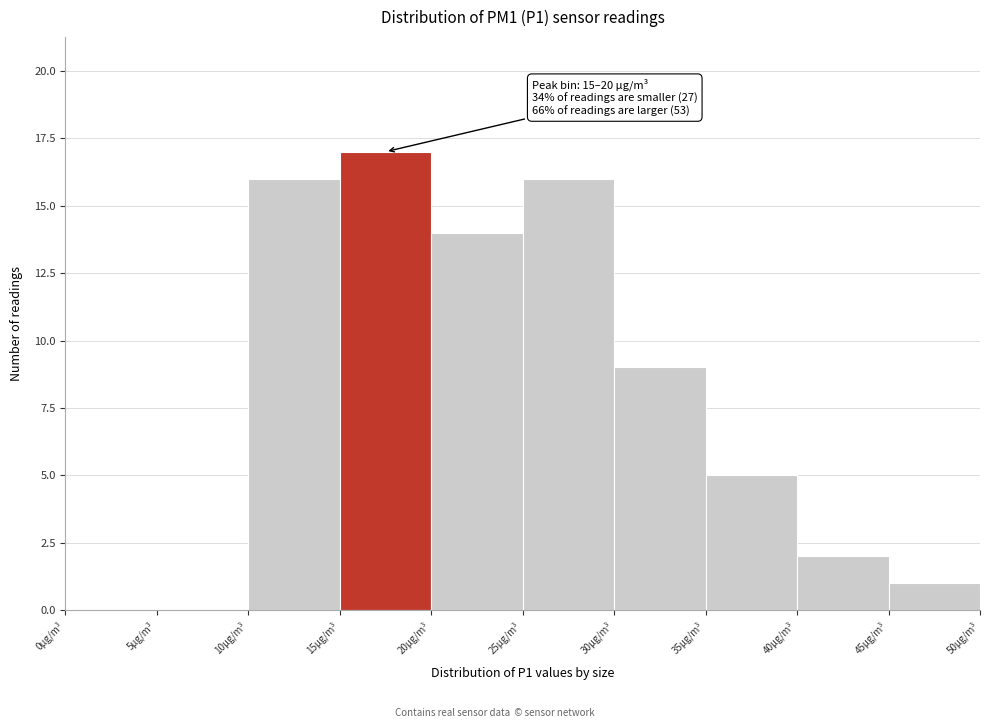

Over which range of the x-axis is the bar tallest?

15 to 20